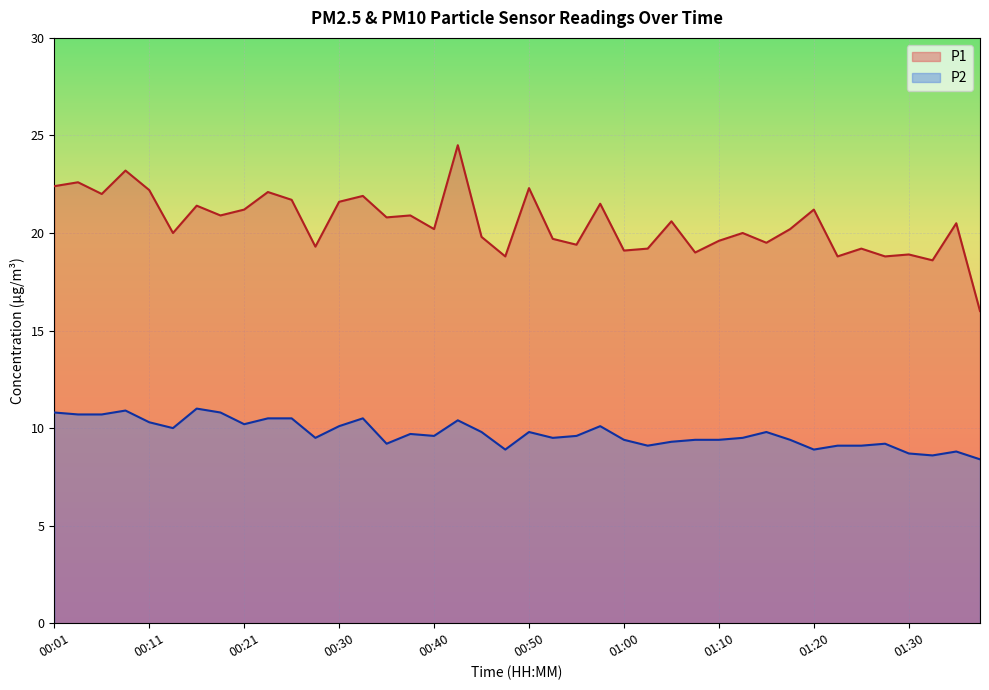

What is the label of the 19th point from the right?

00:53